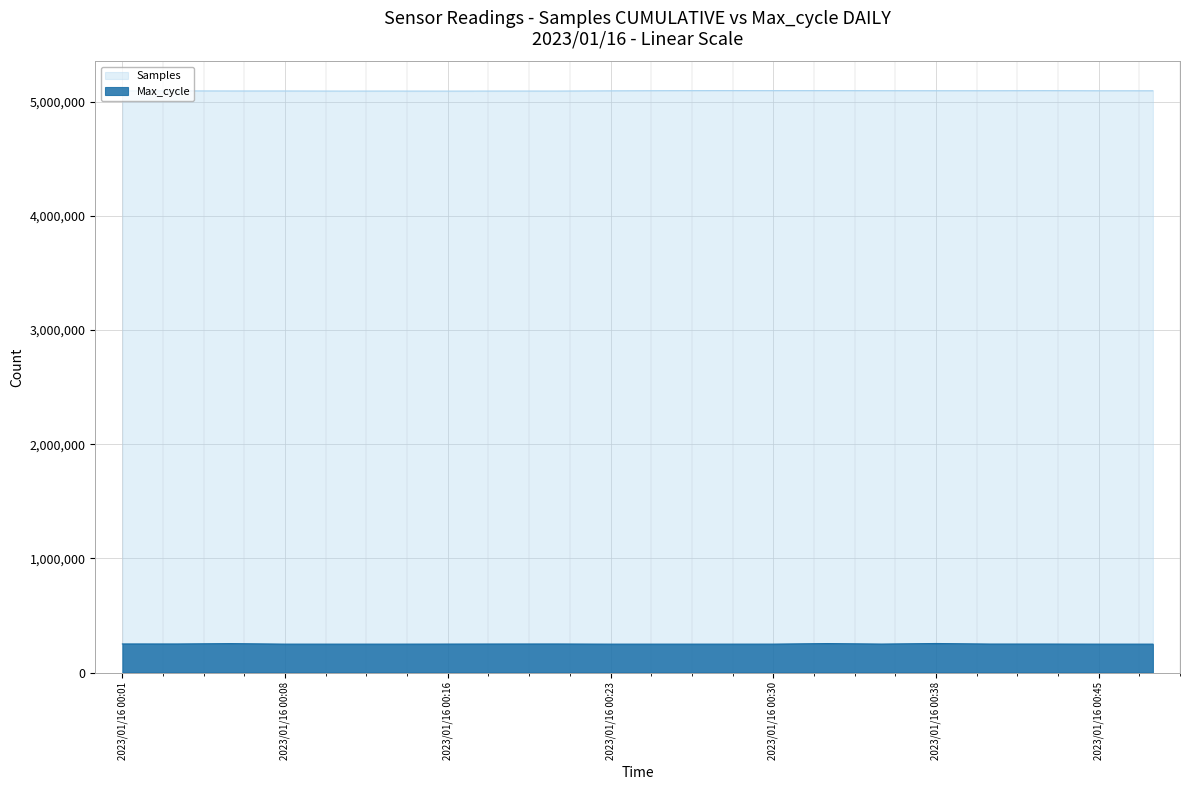

How many categories are shown in the chart?

20